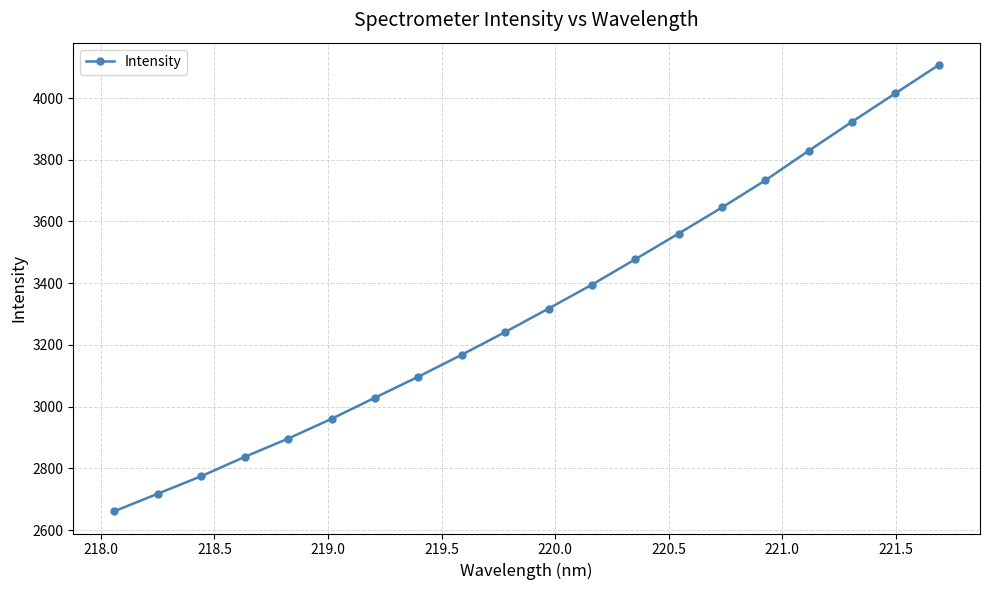

How many data points are above 3317?

10